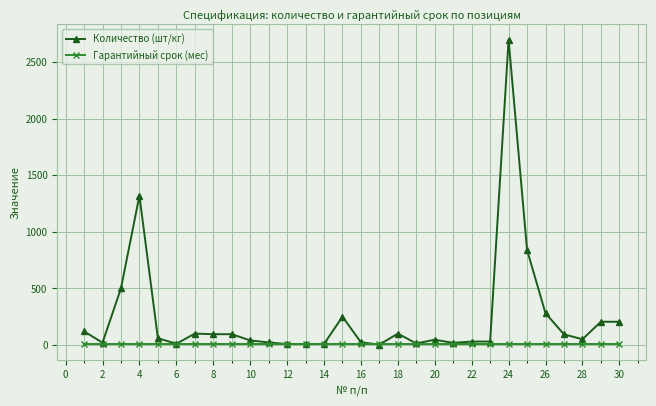

What are all the series names shown in the legend?

Количество (шт/кг), Гарантийный срок (мес)